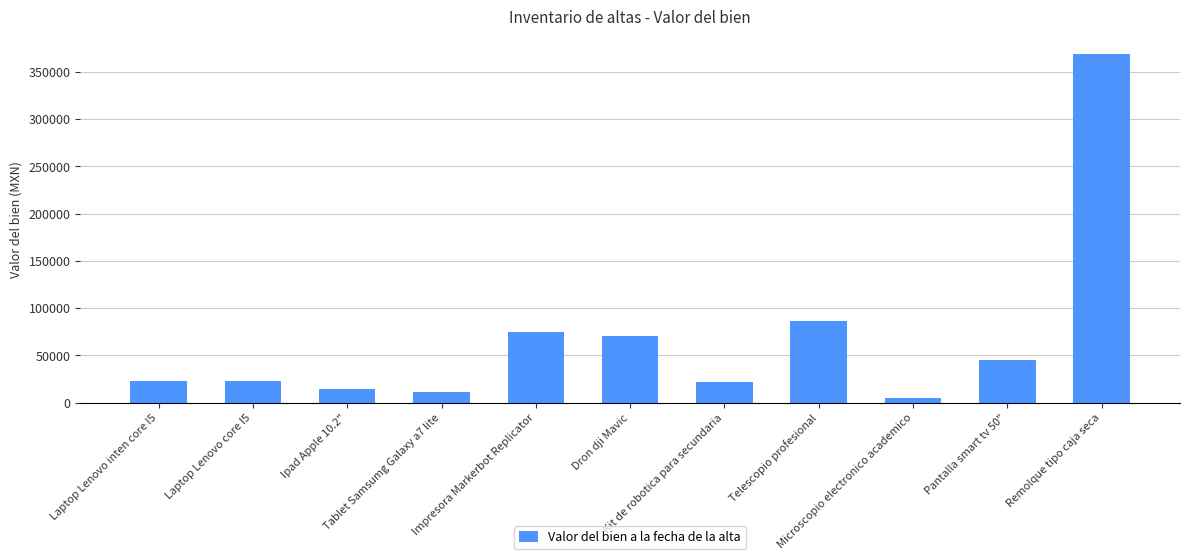

What is the value of the 2nd bar from the left?

22444.8